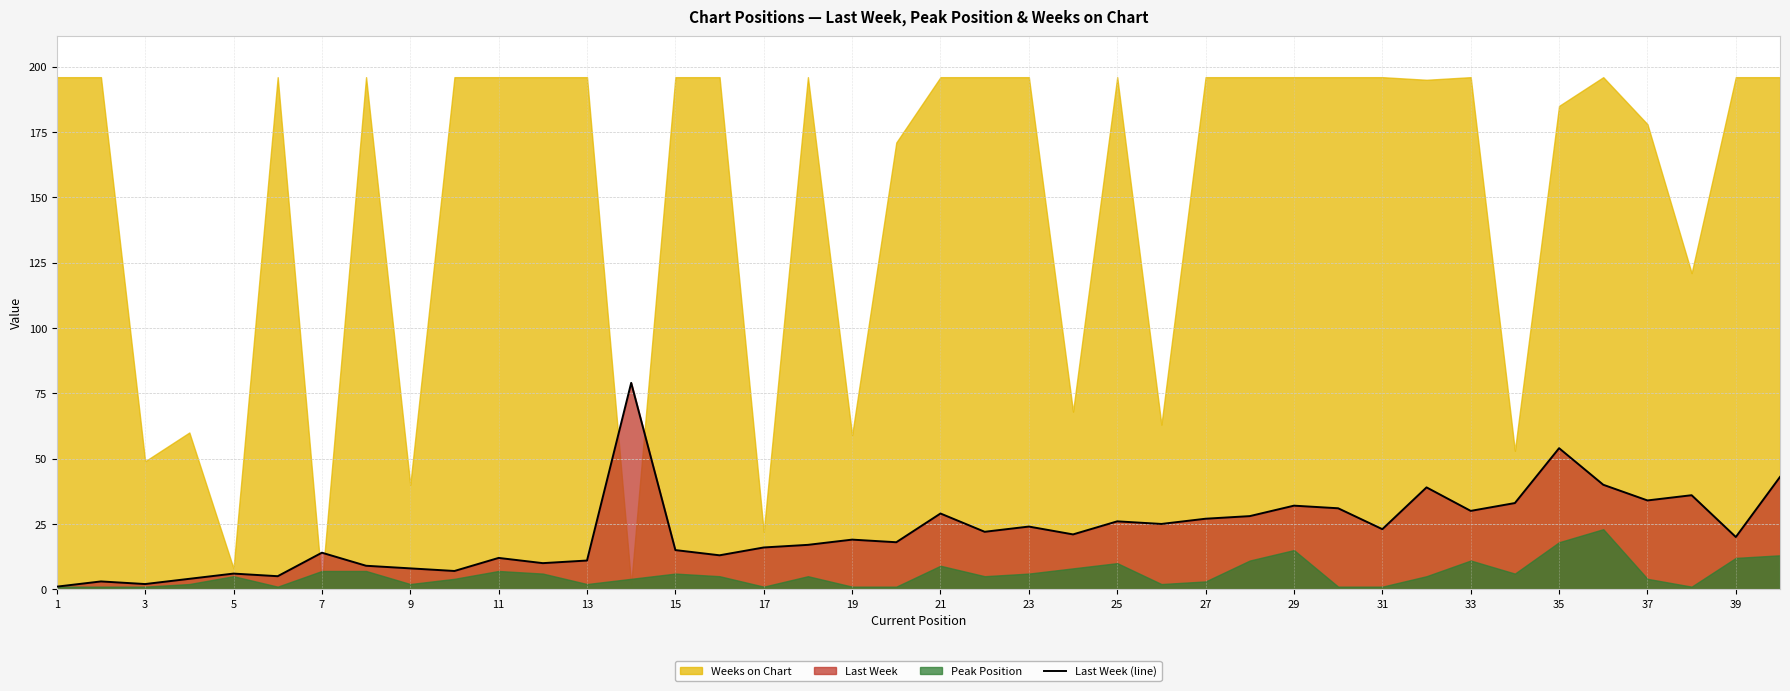

How many data points are above 21?

19